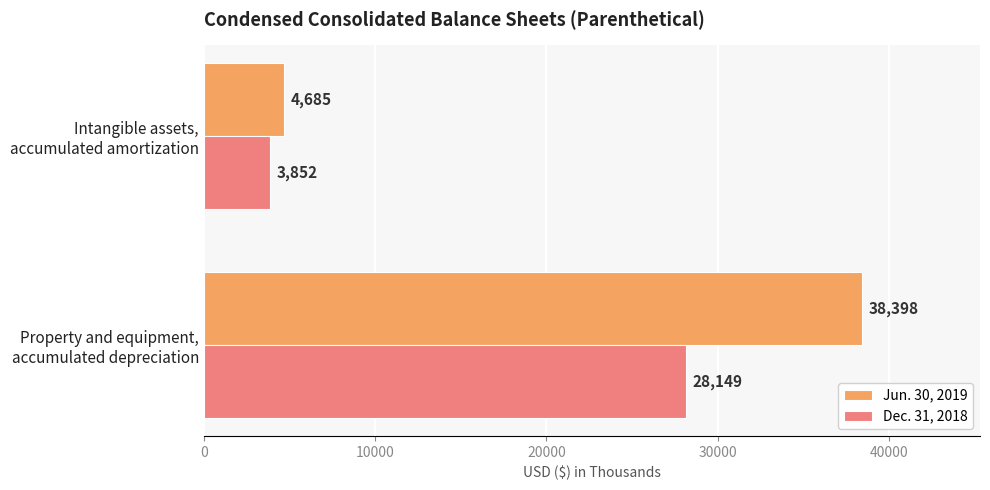

Which series has the largest range (max minus min)?

Jun. 30, 2019